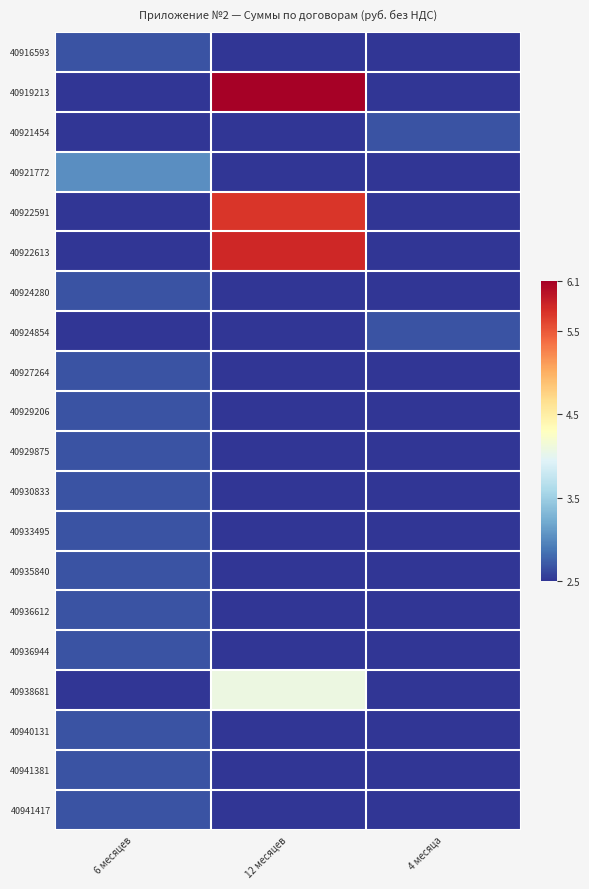

At which category does the chart reach its peak across all series?

12 месяцев